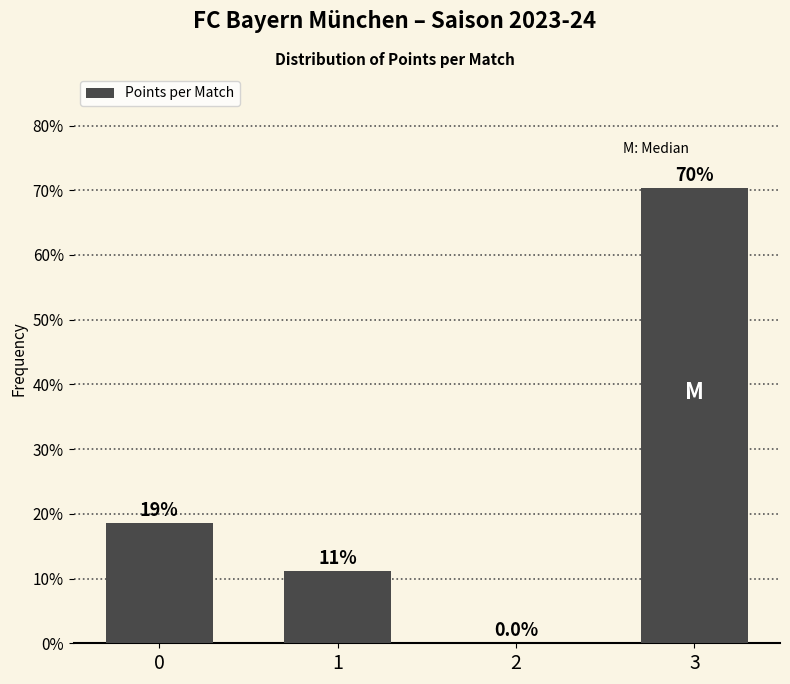

Are the bars horizontal?

No